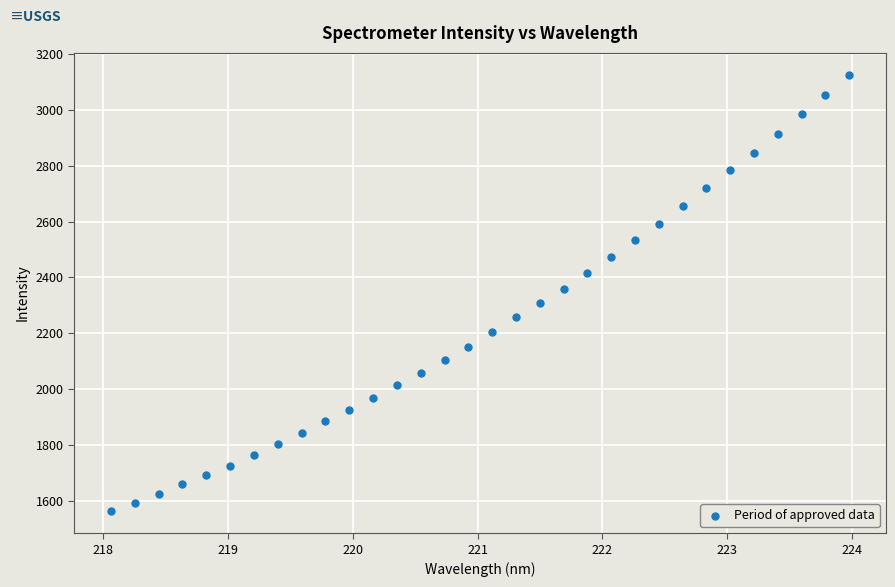

What is the range of X values (max minus min)?

5.9